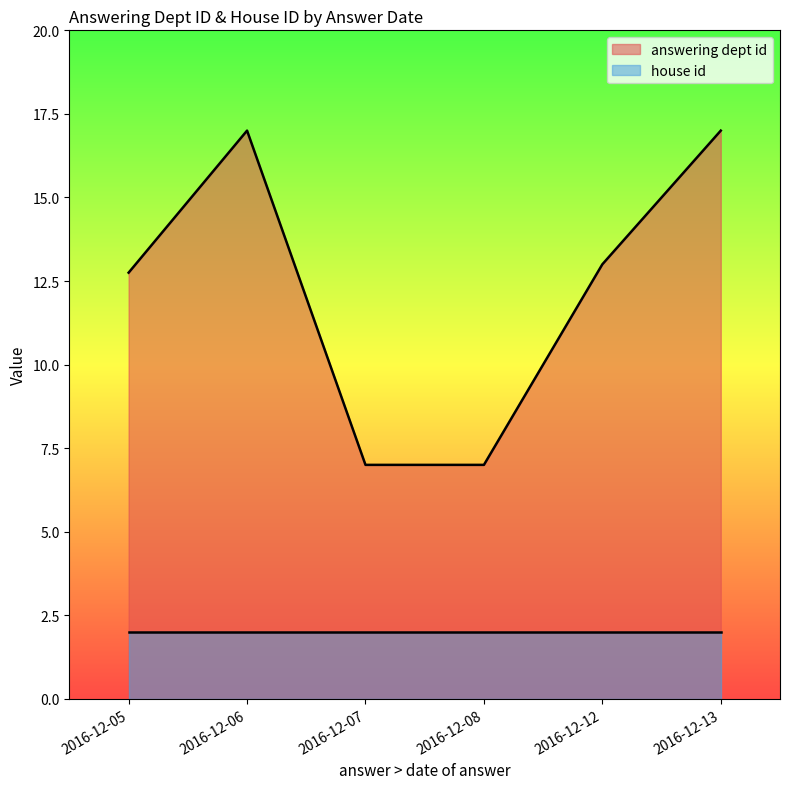

The house id series shows 2 at 2016-12-07. True or false?

True